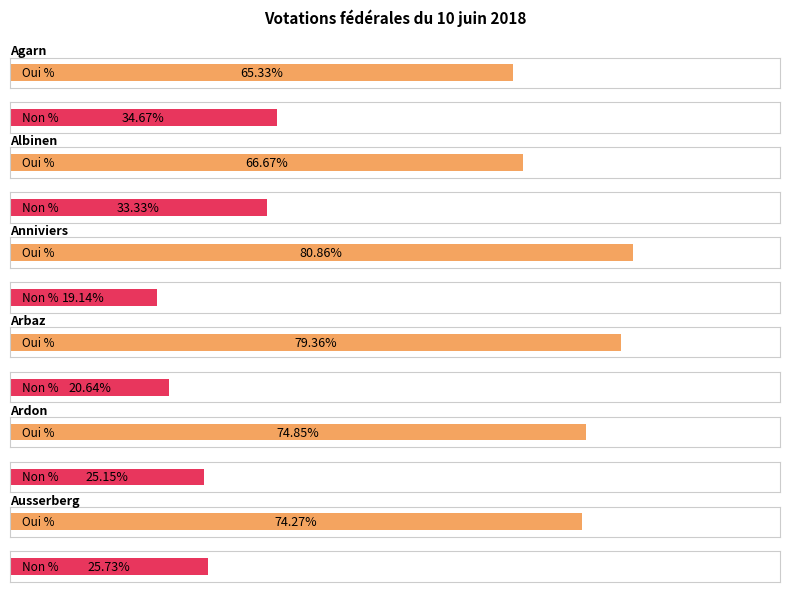

At which category is the sum across all series the highest?

Agarn